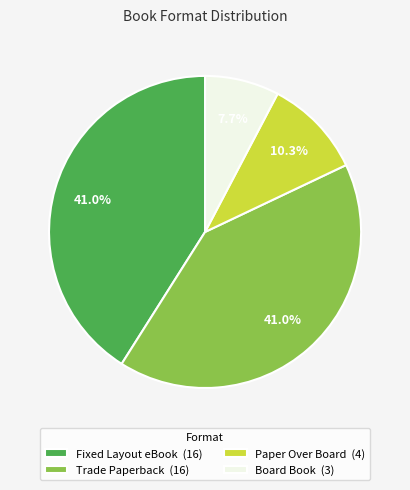

What percentage is NOT represented by Paper Over Board?

89.7%